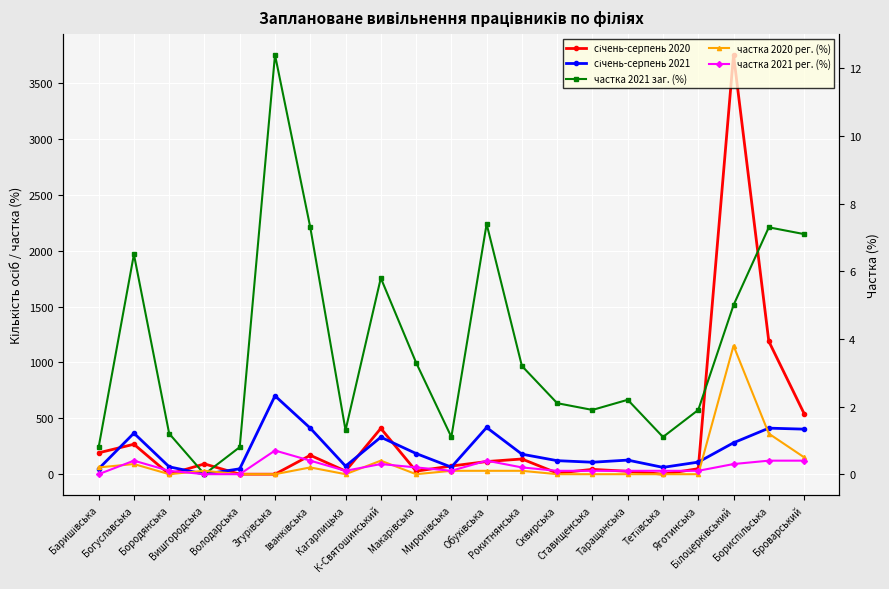

In частка 2021 рег. (%), how many points are higher than both neighbors (excluding endpoints)?

4